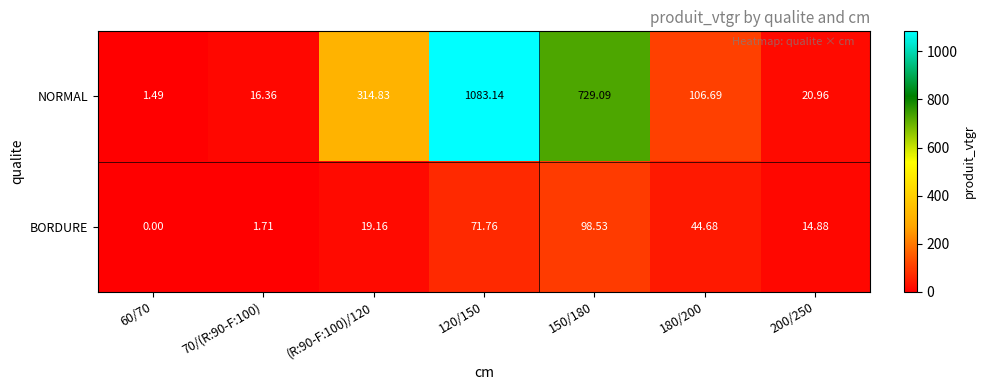

Which series has the largest total across all categories?

NORMAL